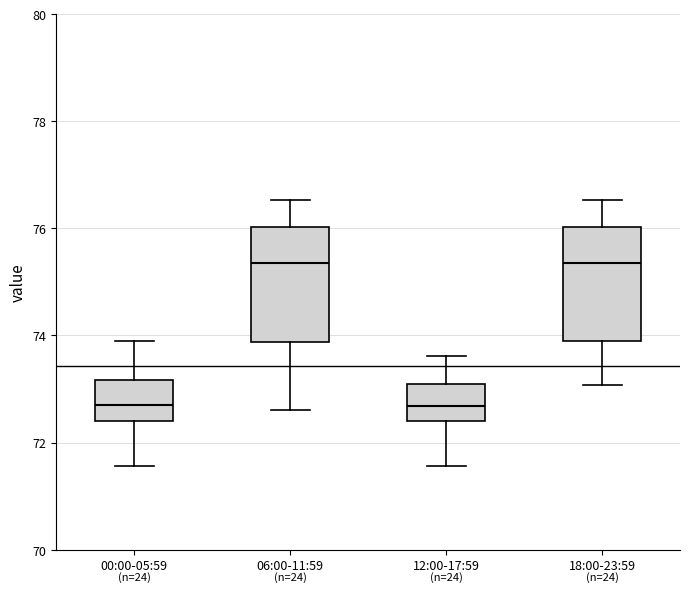

Reading left to right, transcribe this box plot: for each box, give where its median line is, the range the box spans, and where its two whiskers end, as read against the y-axis. The values are not printed on the chart, so give them approximately, as read against the axis.

00:00-05:59: median 72.8, box 72.4 to 73.2, whiskers 71.6 to 74.0
06:00-11:59: median 75.4, box 73.8 to 76.0, whiskers 72.6 to 76.6
12:00-17:59: median 72.6, box 72.4 to 73.0, whiskers 71.6 to 73.6
18:00-23:59: median 75.4, box 73.8 to 76.0, whiskers 73.0 to 76.6